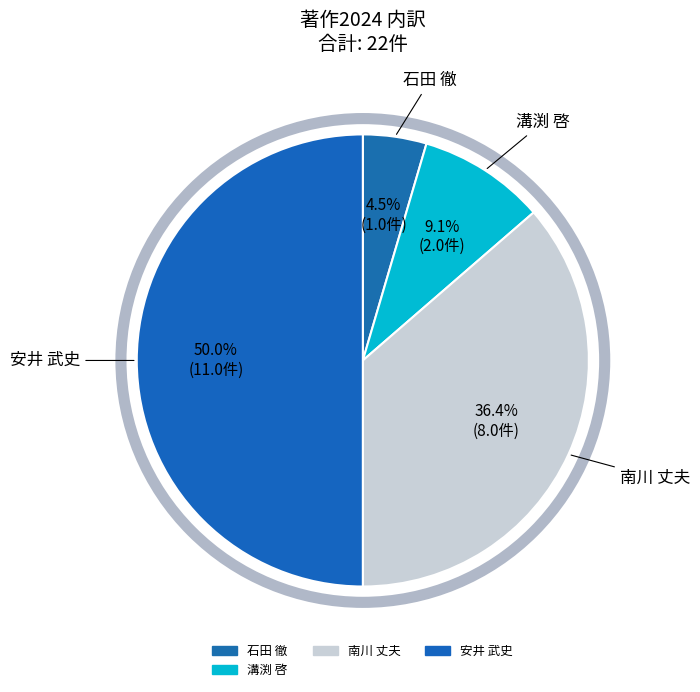

Count the number of slices in the pie.

4